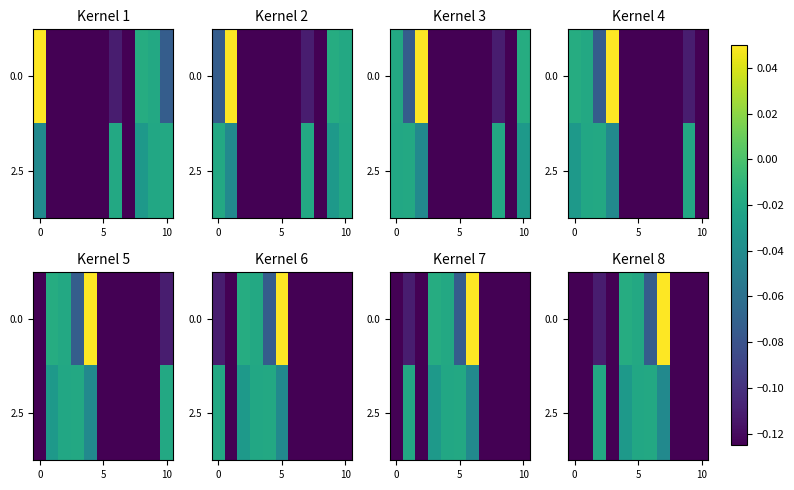

What is the difference between the maximum and minimum values in the 2.5 series?

0.1